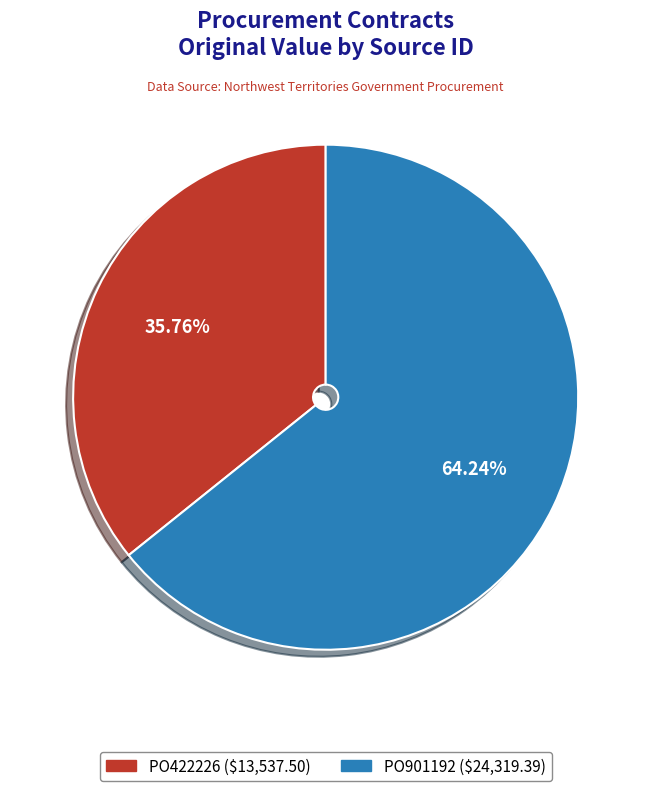

Combined, what portion of the pie is PO901192 and PO422226?

100.0%